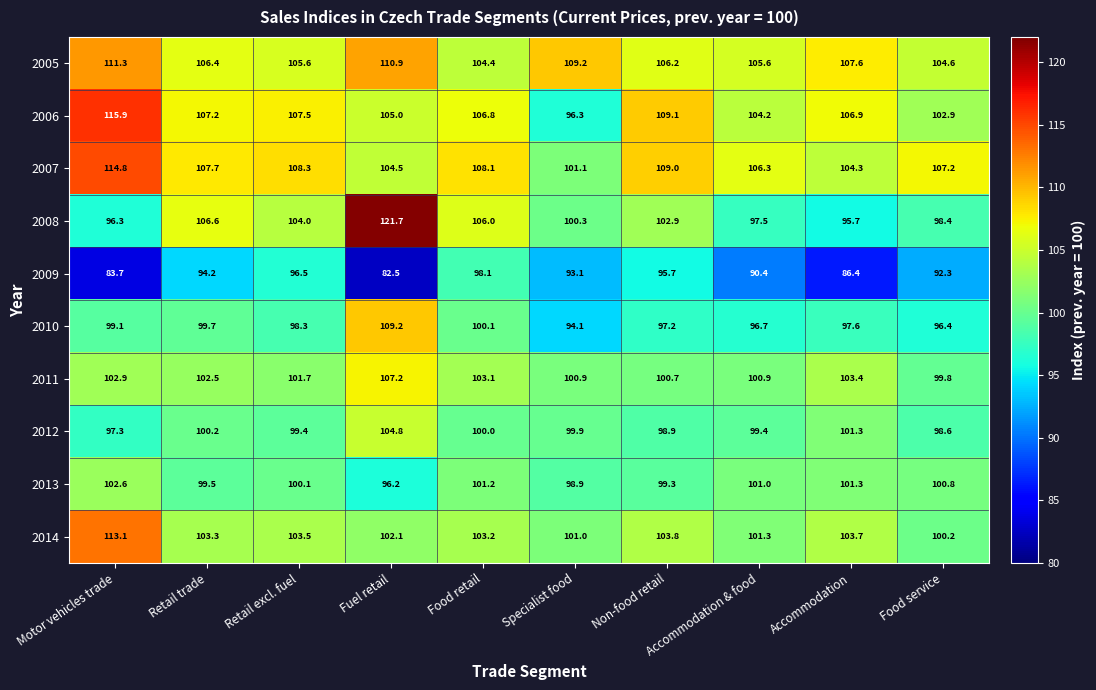

List the series in order of their peak value, lowest first.

2009, 2013, 2012, 2011, 2010, 2005, 2014, 2007, 2006, 2008